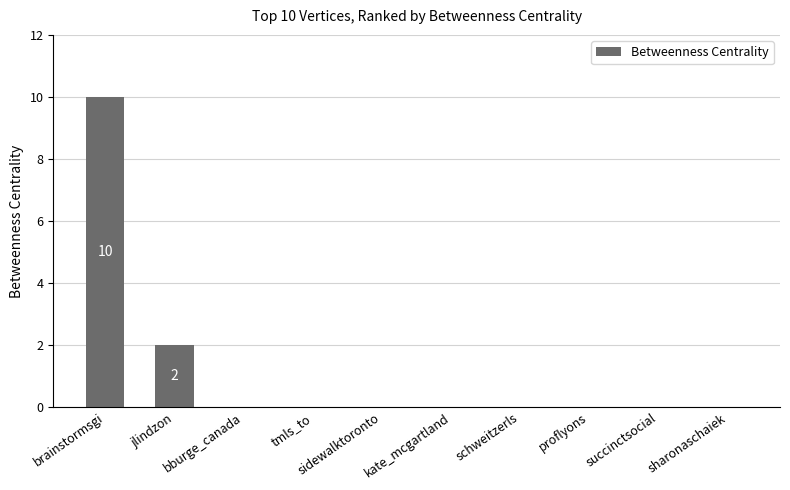

What is the maximum value shown in the chart?

10